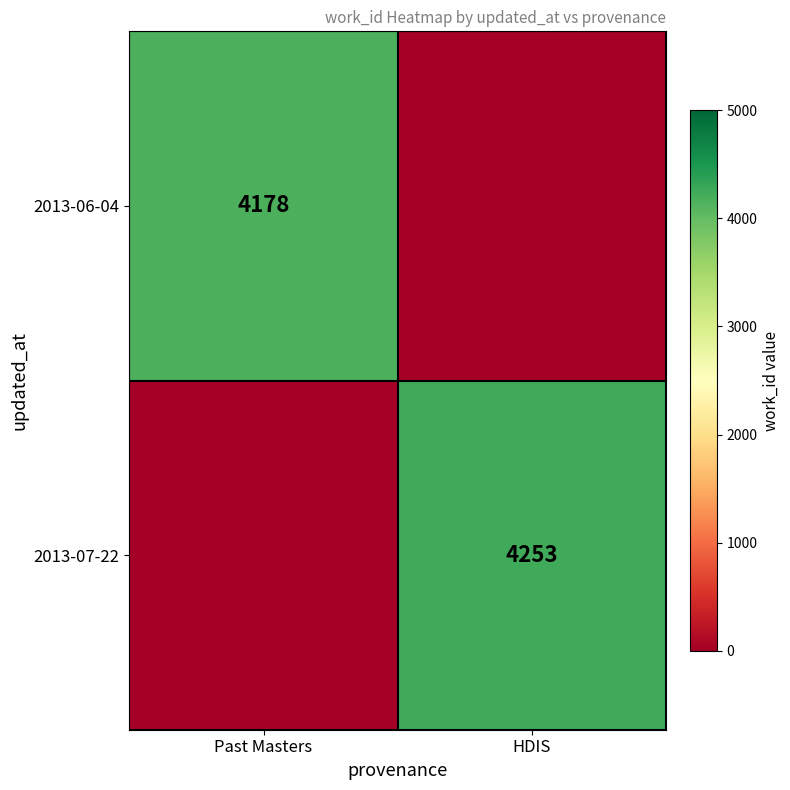

What is the total value across all series at HDIS?

4253